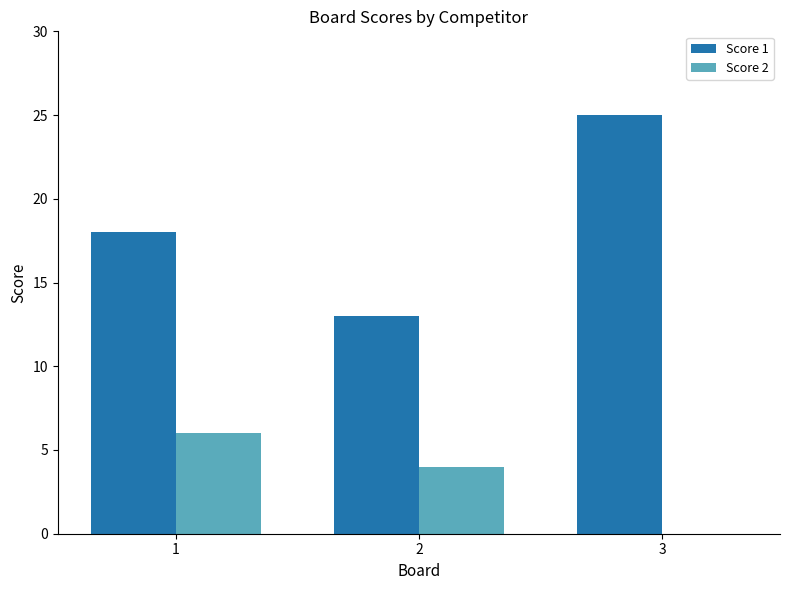

True or false: Score 2 has a value of 6 at 2.

False